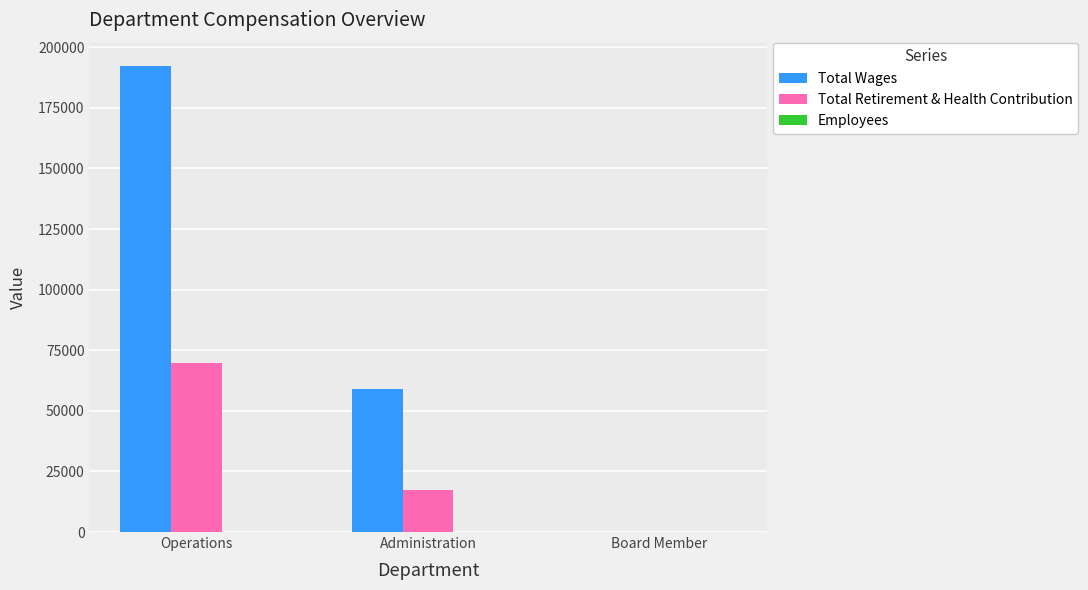

Where is Total Wages nearest to the value 96144?

Administration